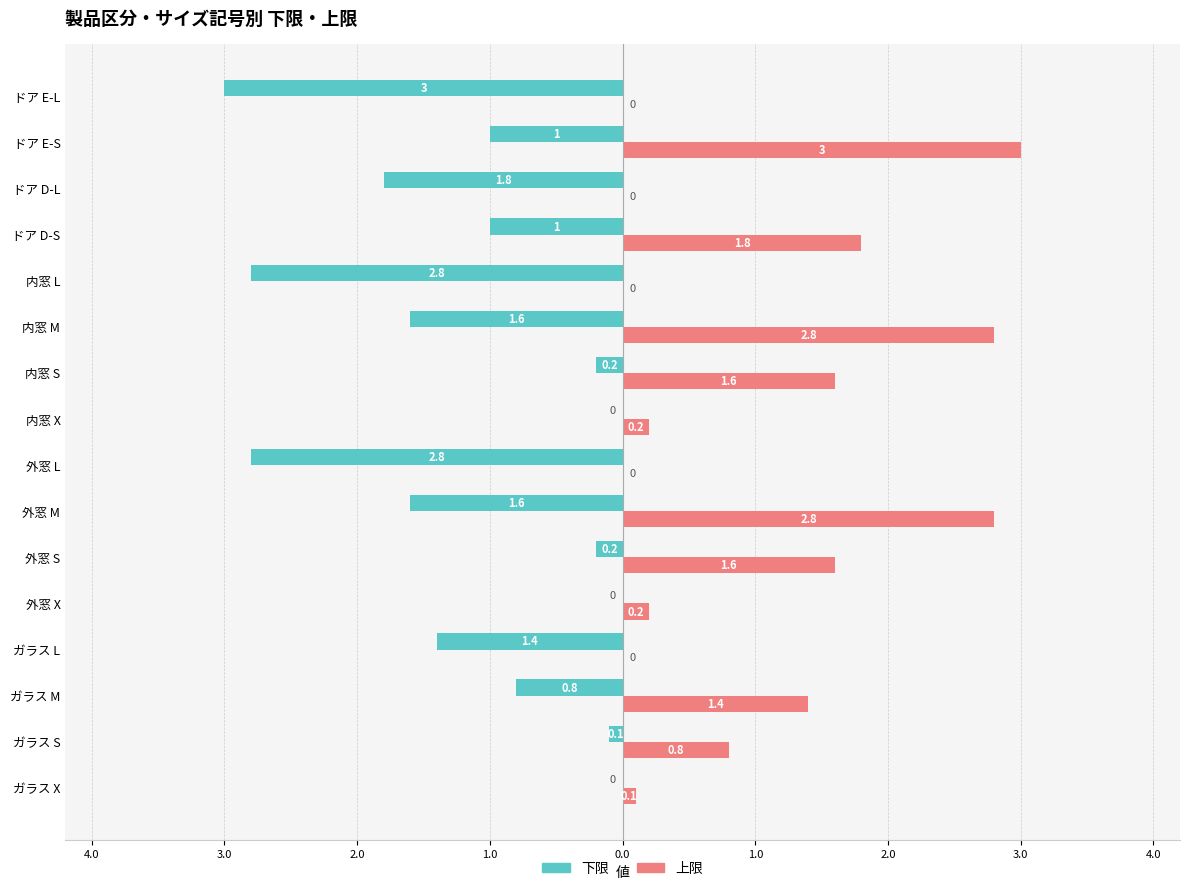

What is the average value of the 下限 series?

-1.1